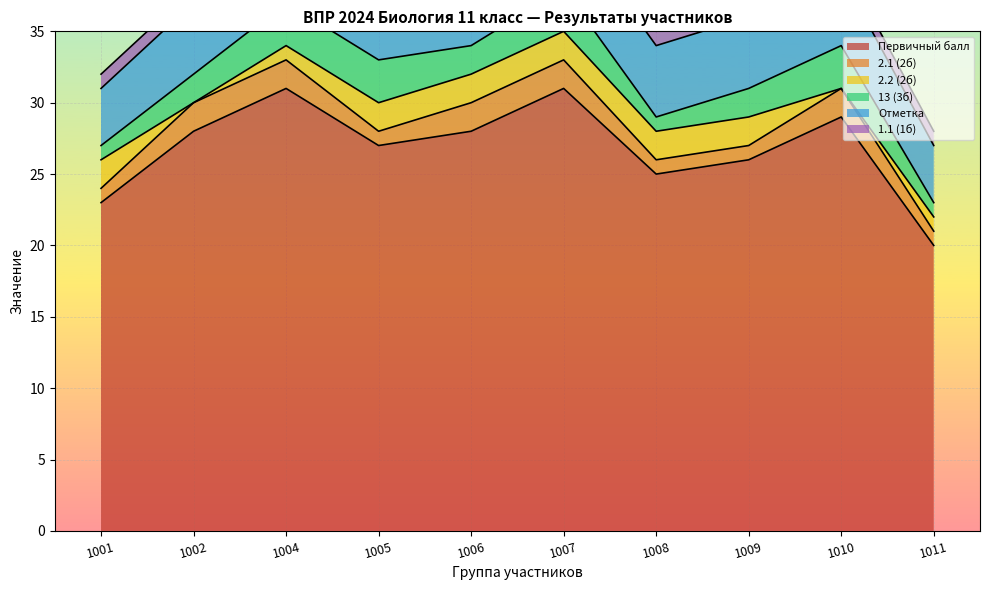

Reading left to right, list all the values displayed in this chart.

Первичный балл: 23	28	31	27	28	31	25	26	29	20
2.1 (2б): 1	2	2	1	2	2	1	1	2	1
2.2 (2б): 2	0	1	2	2	2	2	2	0	1
13 (3б): 1	2	3	3	2	3	1	2	3	1
Отметка: 4	5	5	5	5	5	5	5	5	4
1.1 (1б): 1	1	1	1	1	1	1	1	1	1